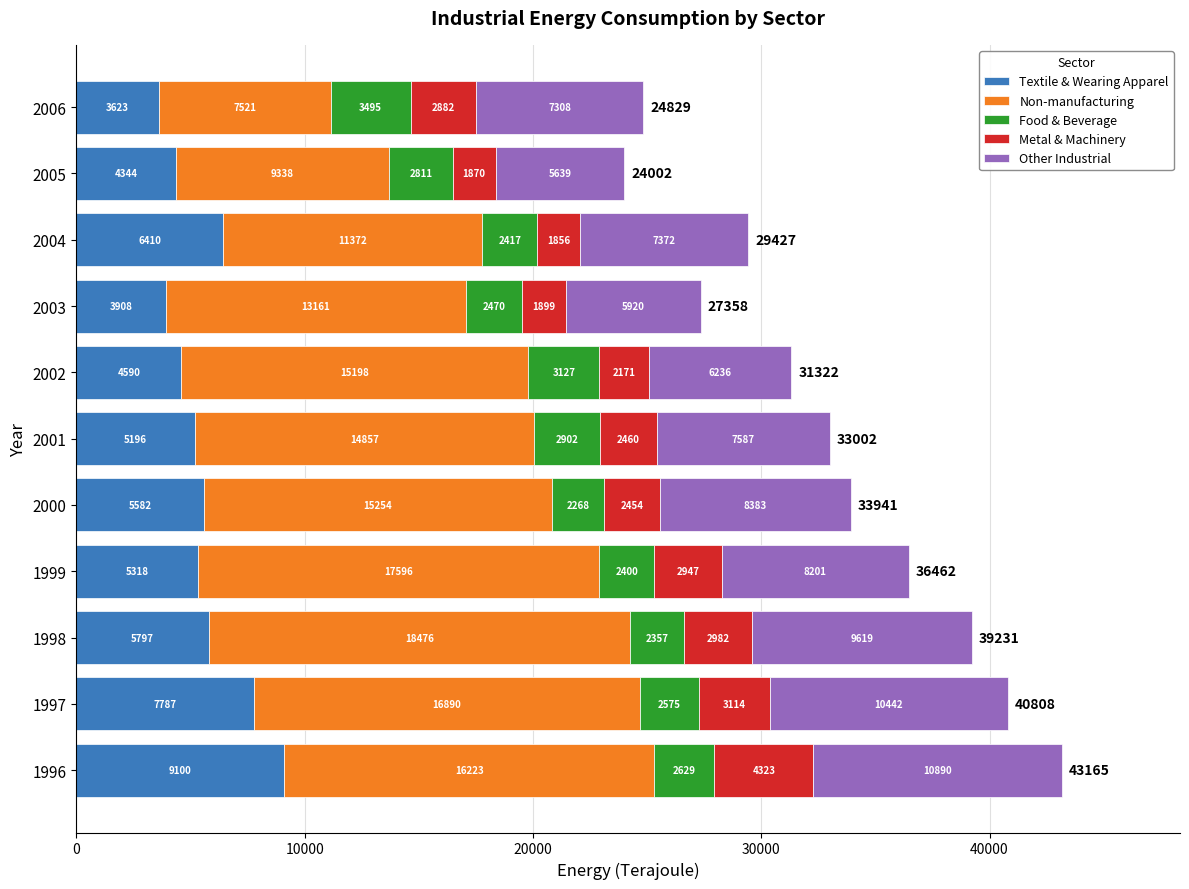

What is the difference between the Textile & Wearing Apparel values at 2002 and 1997?

3197